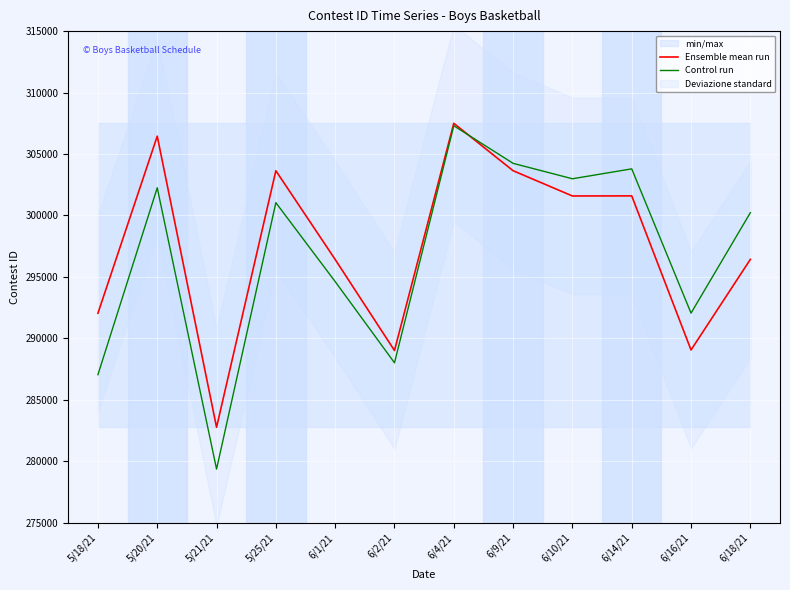

Reading left to right, extract all data points from this chart.

Ensemble mean run: 5/18/21=292041	5/20/21=306451	5/21/21=282758	5/25/21=303638	6/1/21=296417	6/2/21=289007	6/4/21=307497	6/9/21=303639	6/10/21=301584	6/14/21=301591	6/16/21=289050	6/18/21=296423
Control run: 5/18/21=287041	5/20/21=302251	5/21/21=279358	5/25/21=301038	6/1/21=294617	6/2/21=288007	6/4/21=307297	6/9/21=304239	6/10/21=302984	6/14/21=303791	6/16/21=292050	6/18/21=300223